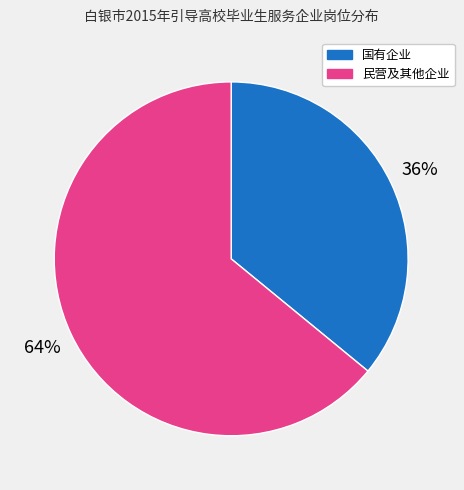

True or false: 民营及其他企业 accounts for 69% of the total.

False